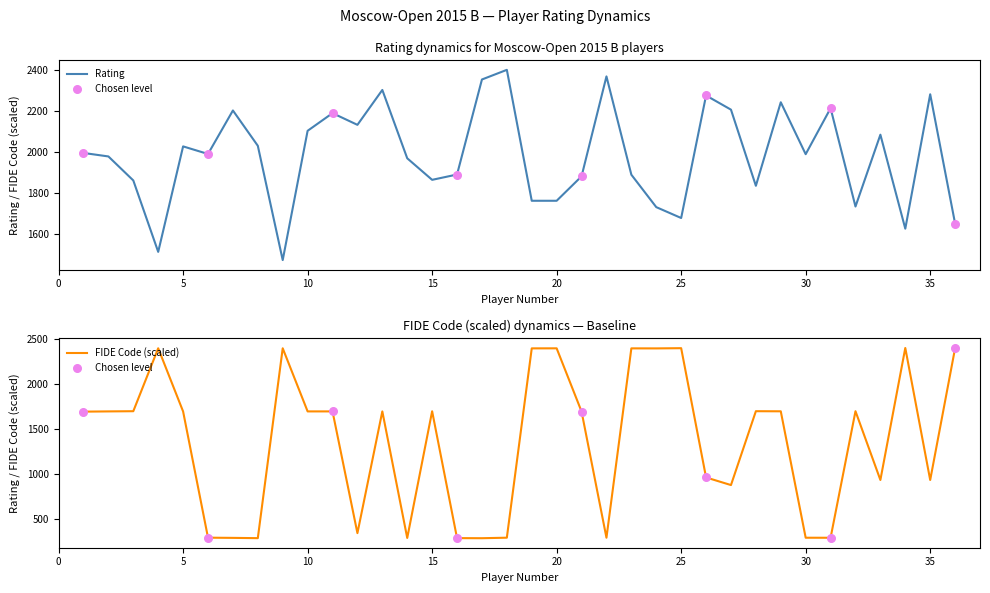

What is the total value across all series at 1?

3691.6